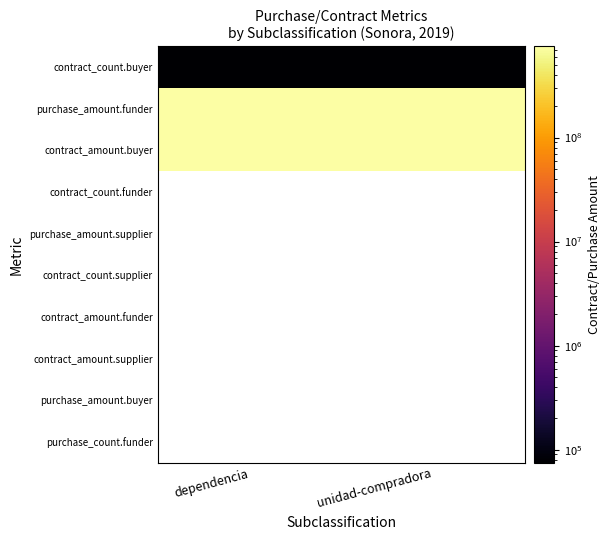

What is the lowest value of the purchase_amount.funder series?

750926753.7